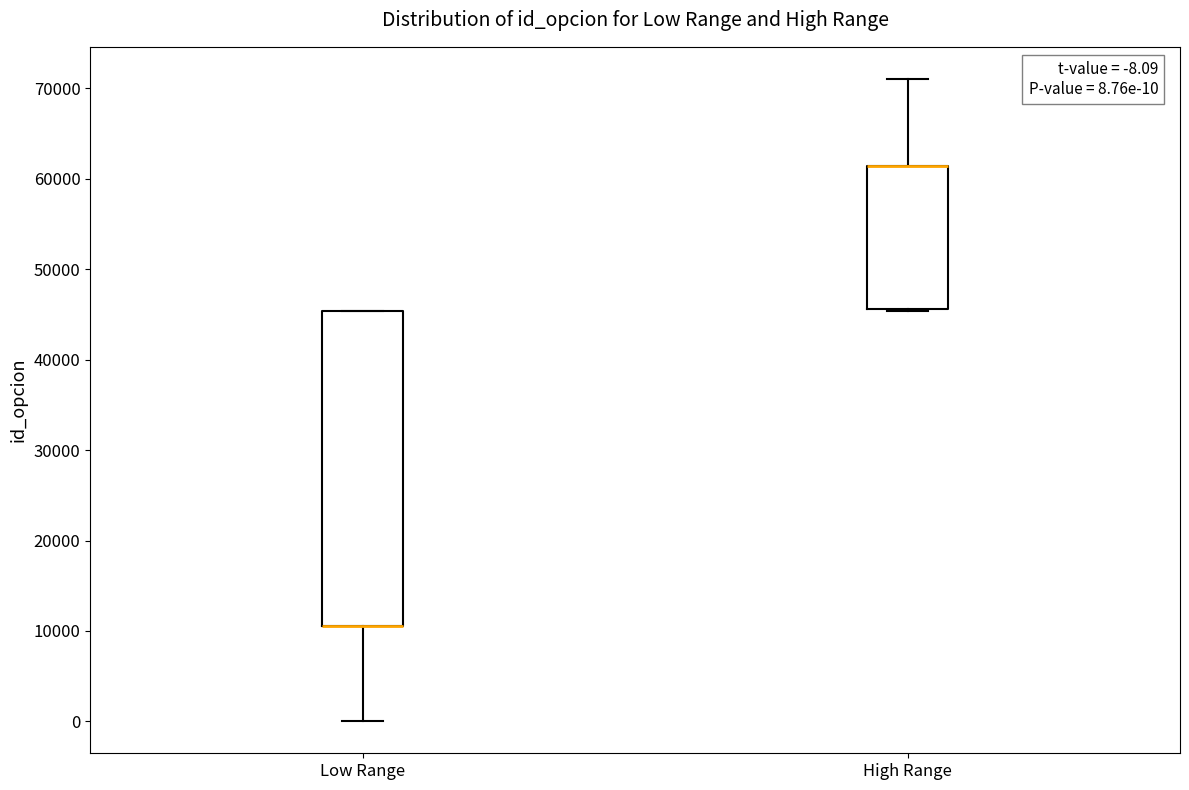

Which box is the tallest, from its lower edge to its upper edge?

Low Range